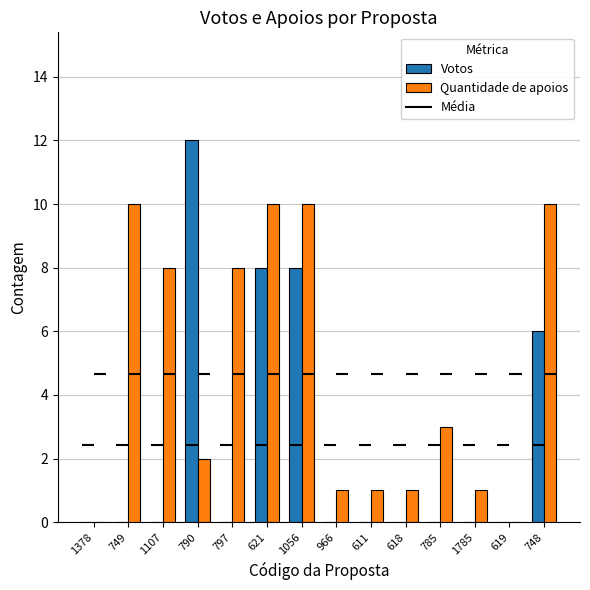

Is the value of Votos at 749 greater than the value of Quantidade de apoios at 1056?

No